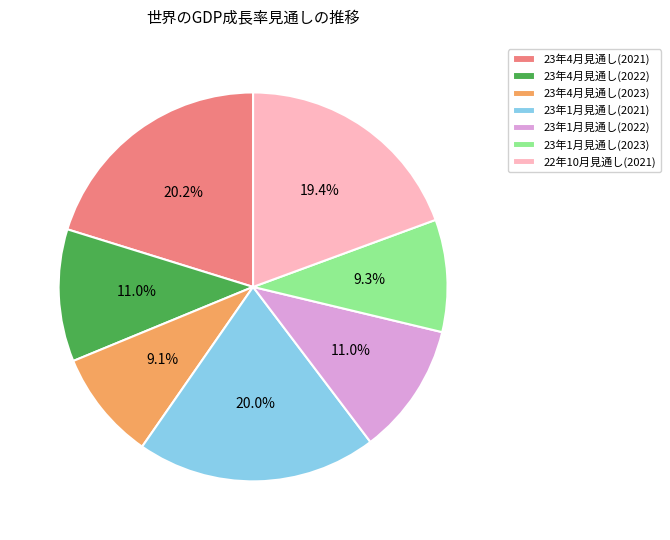

How many slices are in this pie chart?

7